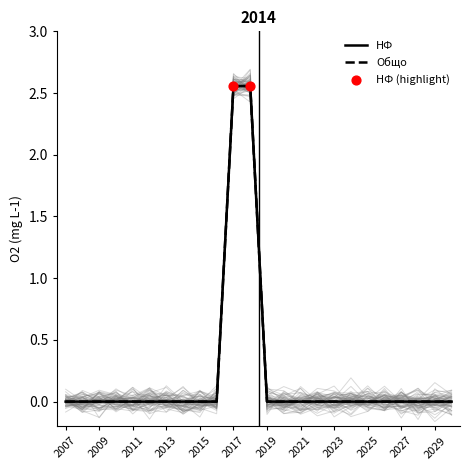

Which series contains the highest Y value?

НФ